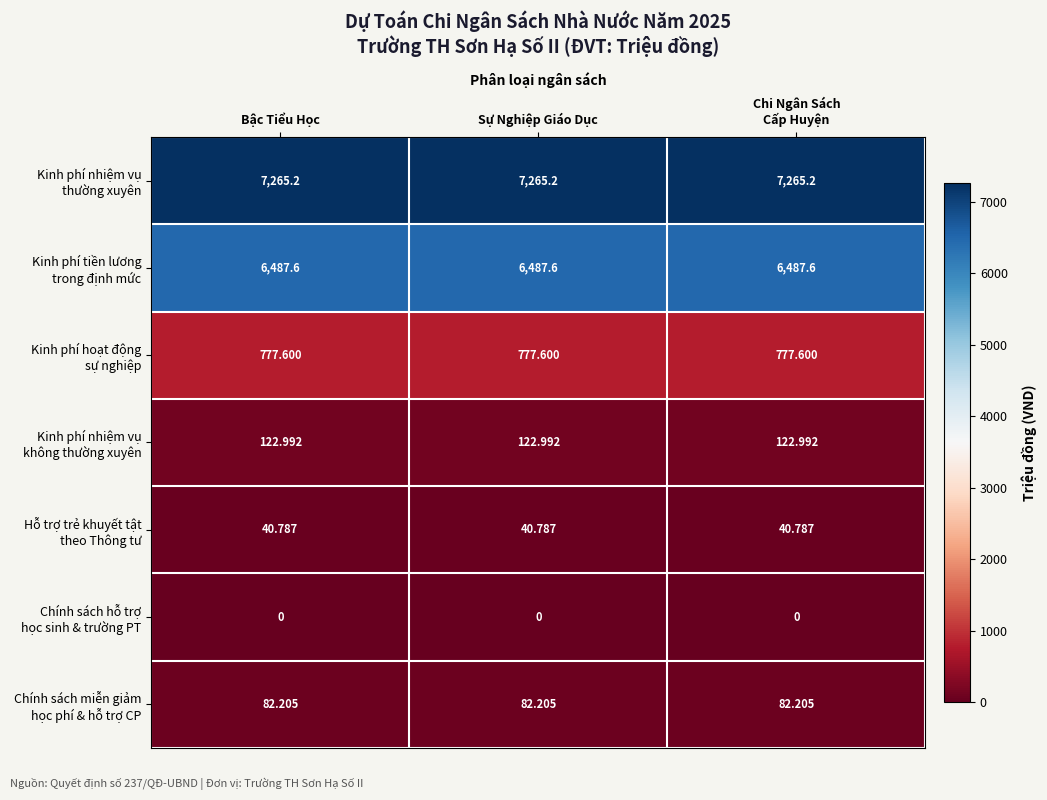

At how many categories does at least one series exceed 5636?

3